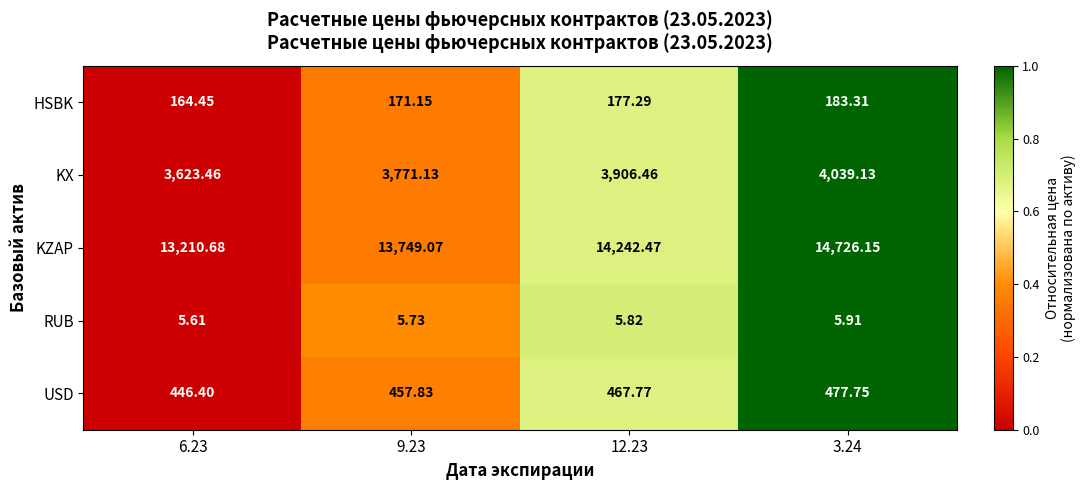

Between 9.23 and 12.23, which series saw the biggest shift?

KZAP